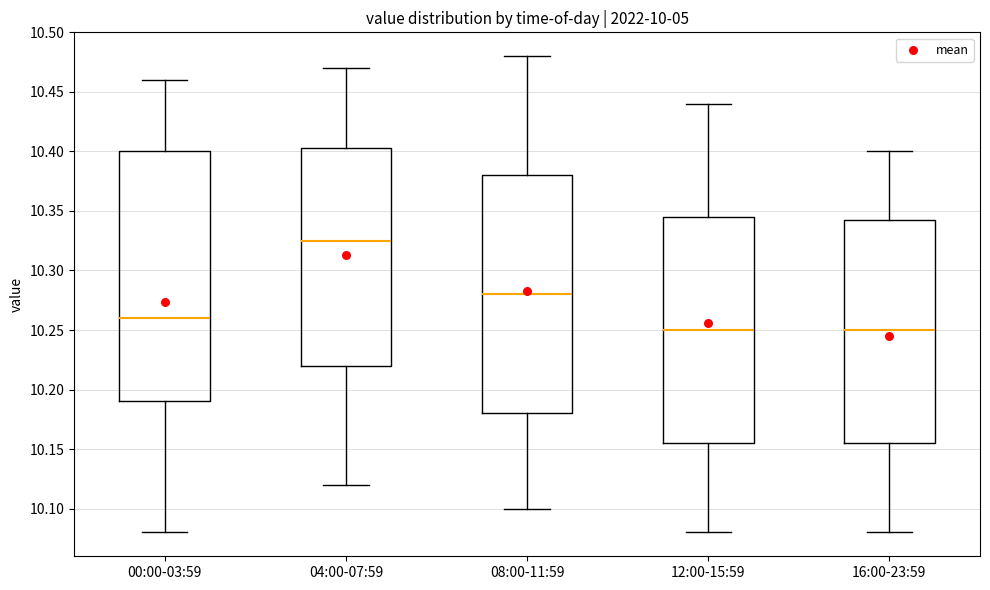

Reading left to right, read every box against the y-axis: the position of its median line, the range the box covers, and the ends of its whiskers. The values are not printed on the chart, so give them approximately, as read against the axis.

00:00-03:59: median 10.260, box 10.190 to 10.400, whiskers 10.080 to 10.460
04:00-07:59: median 10.325, box 10.220 to 10.405, whiskers 10.120 to 10.470
08:00-11:59: median 10.280, box 10.180 to 10.380, whiskers 10.100 to 10.480
12:00-15:59: median 10.250, box 10.155 to 10.345, whiskers 10.080 to 10.440
16:00-23:59: median 10.250, box 10.155 to 10.345, whiskers 10.080 to 10.400